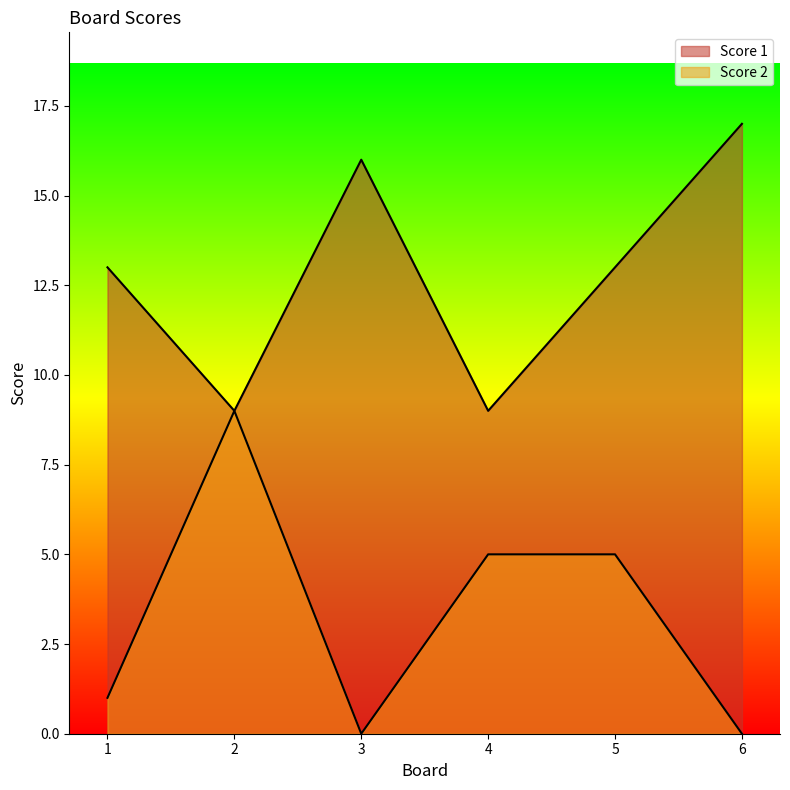

What is the difference between the maximum and minimum values in the Score 1 series?

8